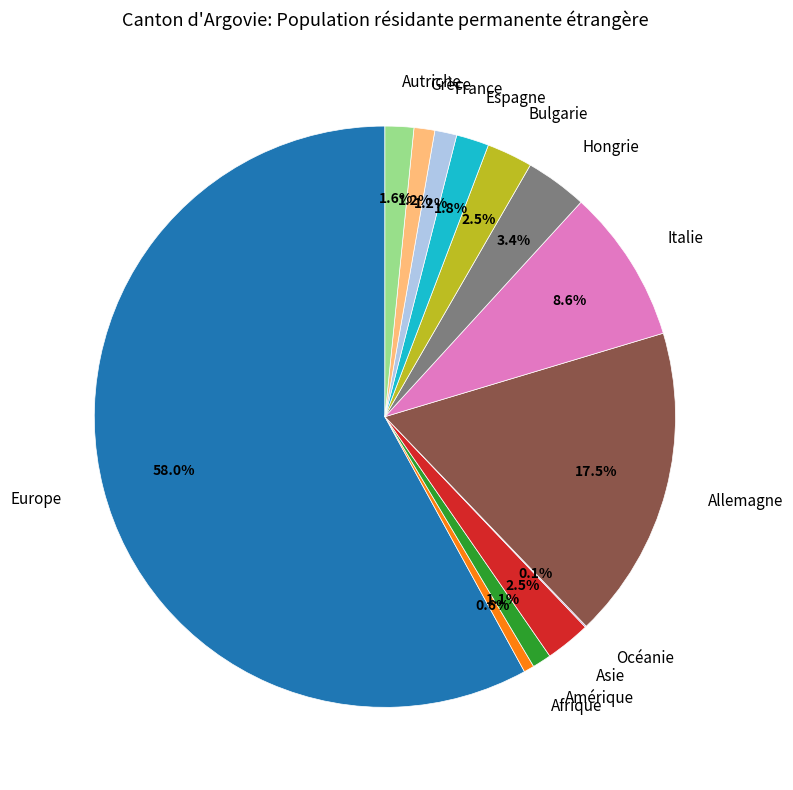

Is there a majority slice in this chart?

Yes